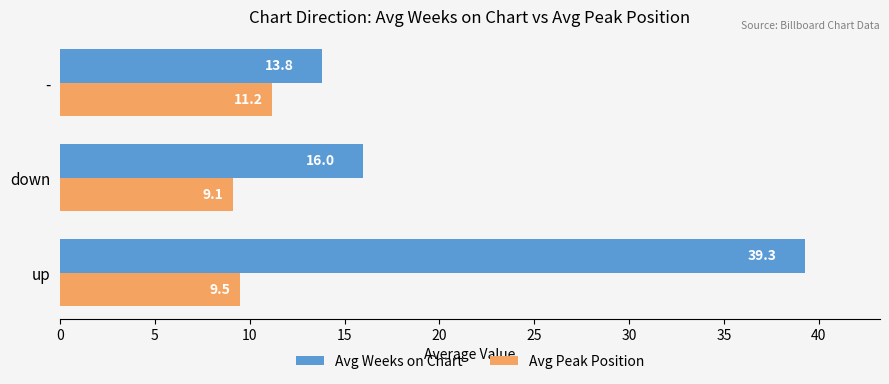

List the labels in order of Avg Peak Position value, largest first.

-, up, down